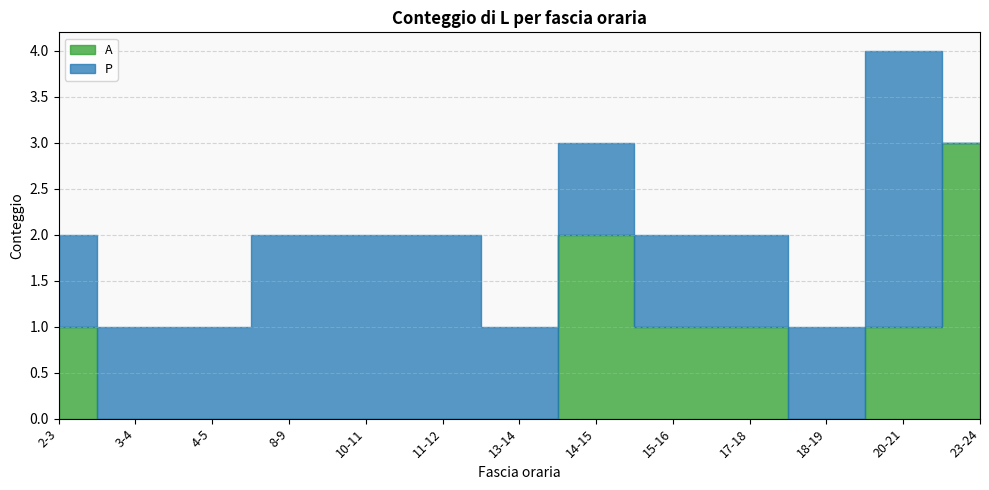

What is the average value of the A series?

1